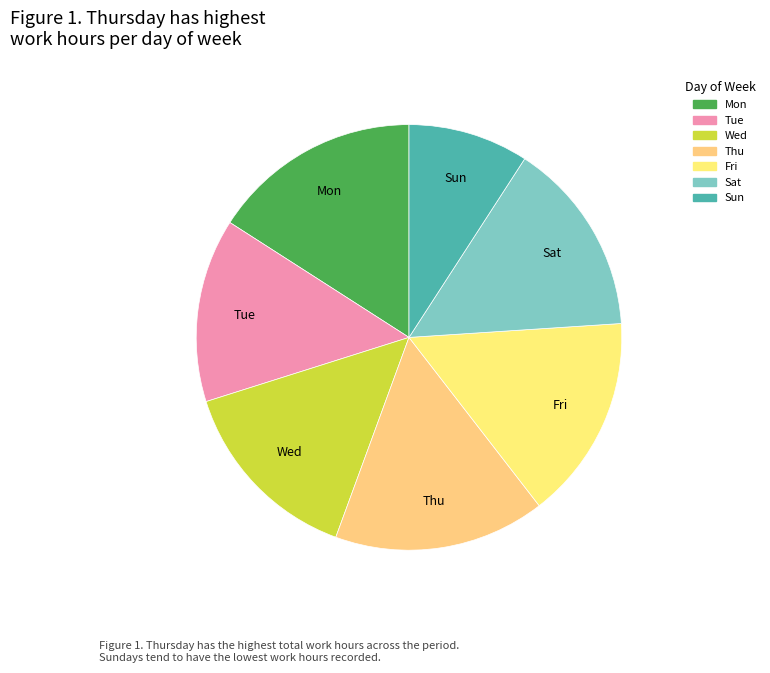

Does Fri represent more than half of the total?

No